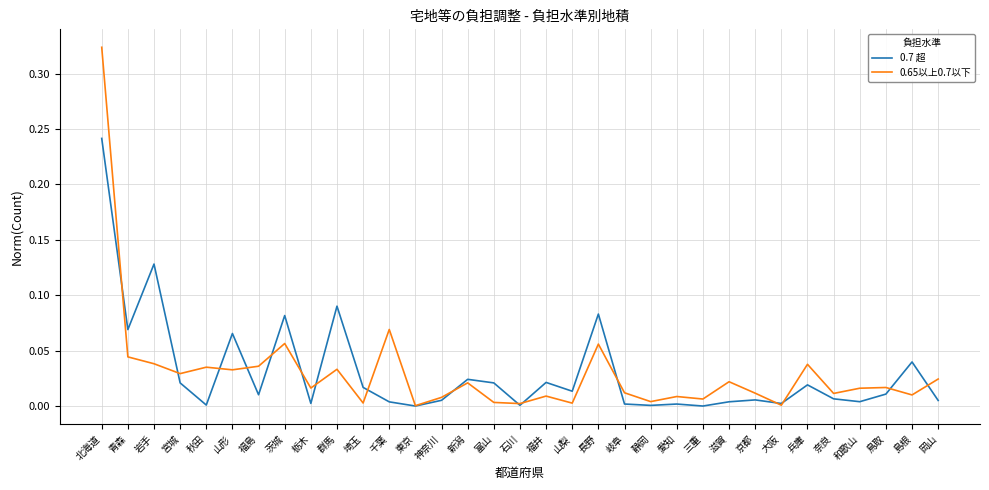

Rank the series by their maximum value, from lowest to highest.

0.7 超, 0.65以上0.7以下